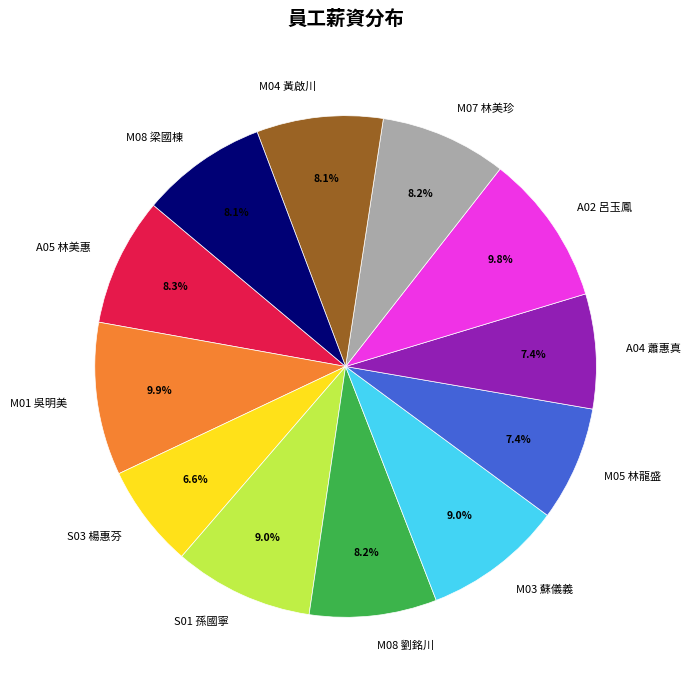

How many slices are in this pie chart?

12